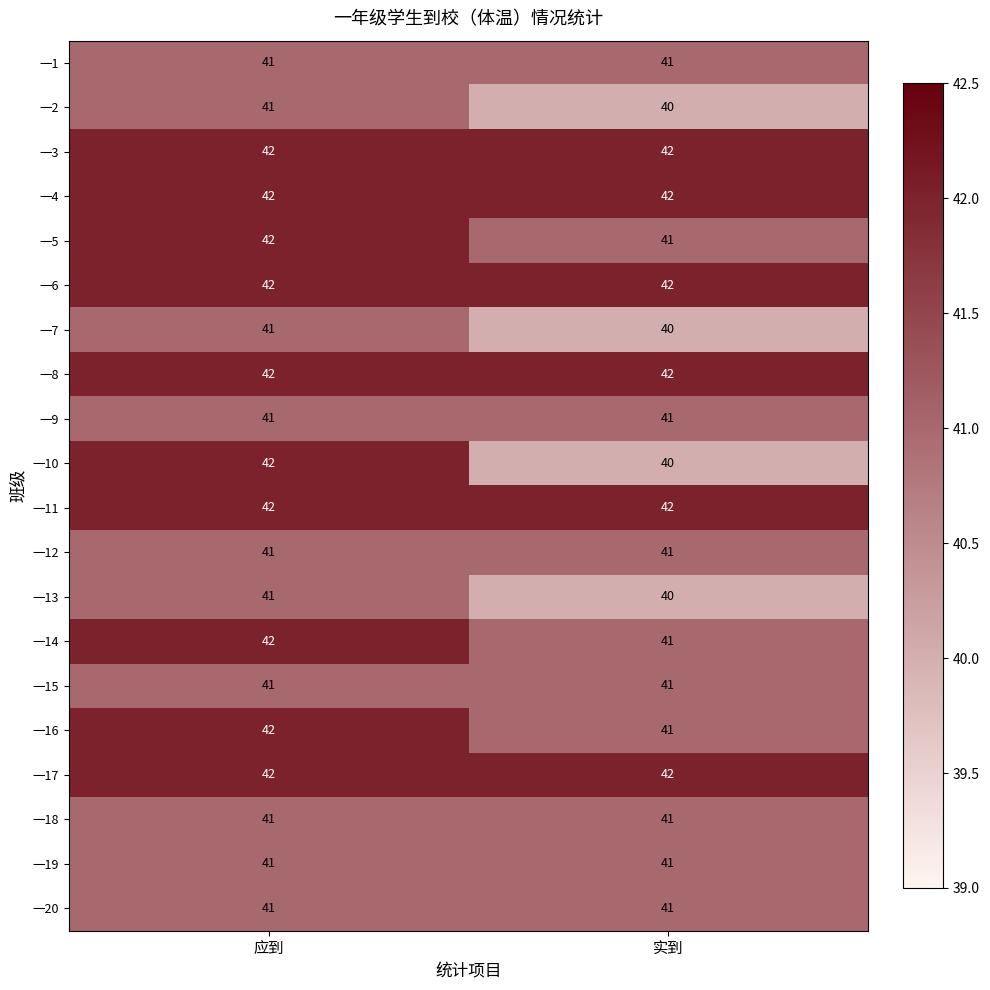

Between 应到 and 实到, which series saw the biggest shift?

一10